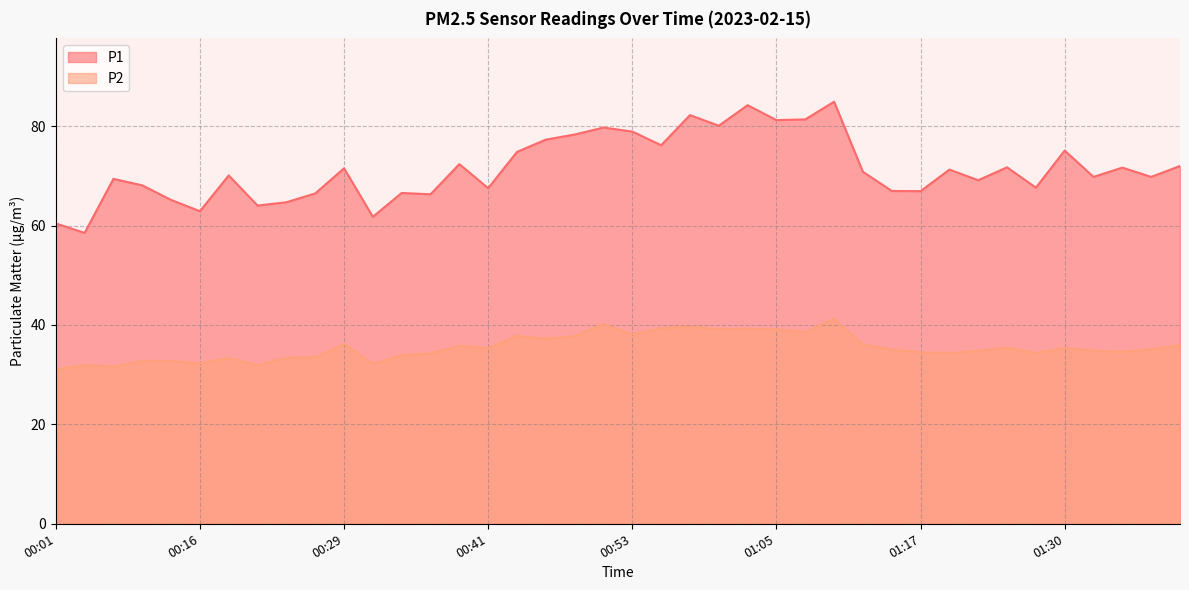

How many lines are shown in the chart?

2